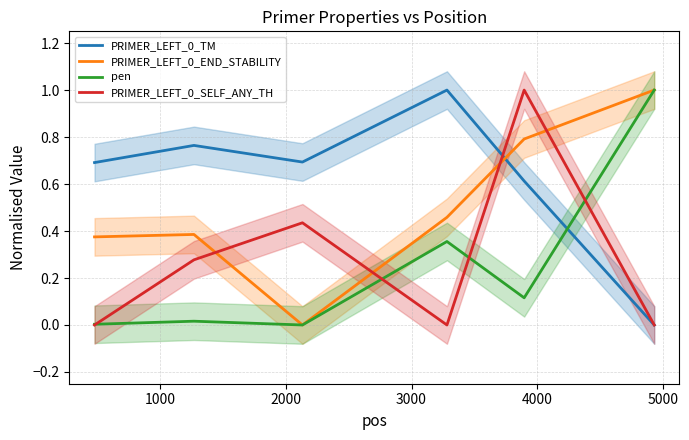

What is the maximum value for PRIMER_LEFT_0_END_STABILITY?

1.0